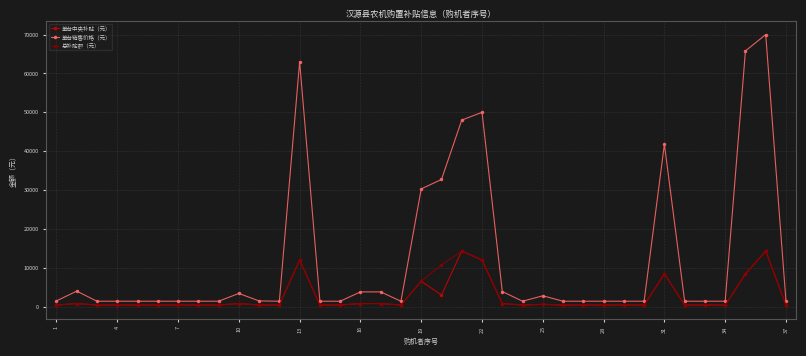

What is the value of the 总补贴额（元） point at the 14th from the left?

420